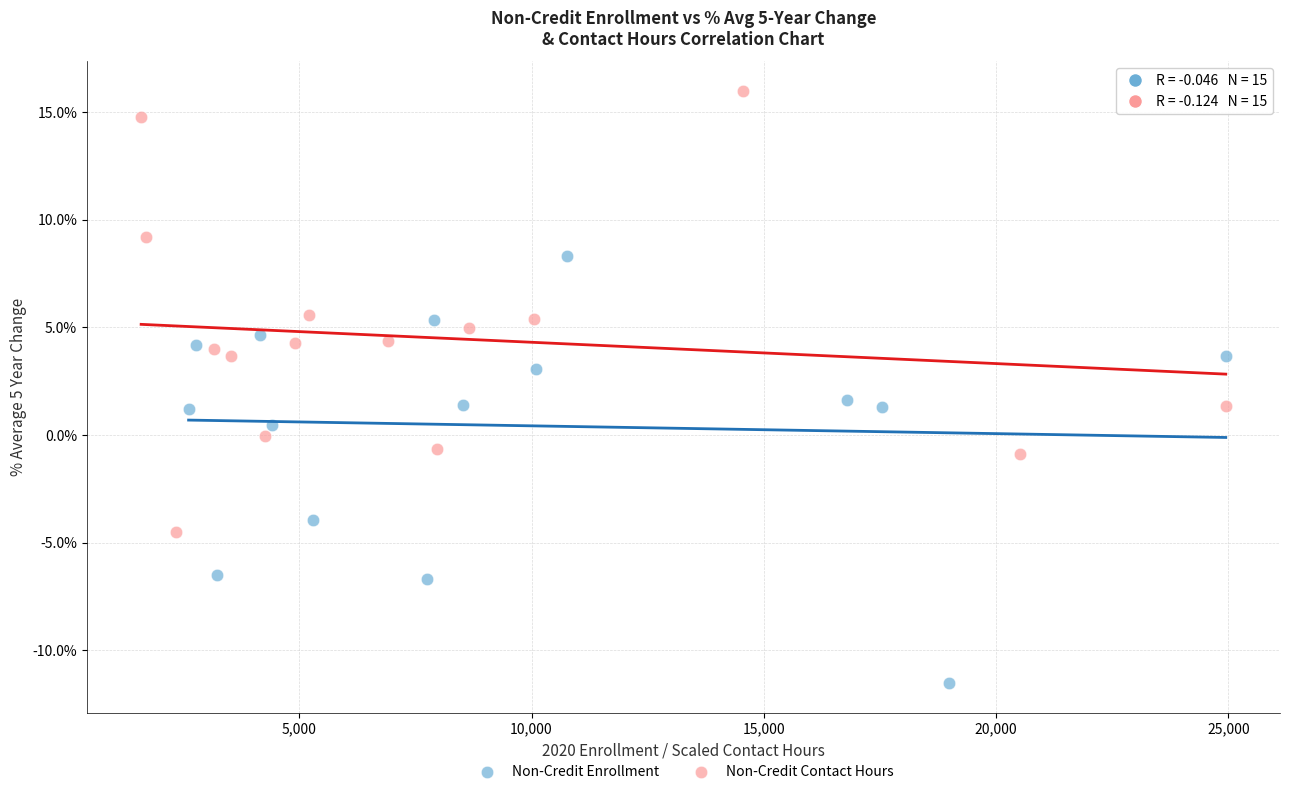

Which series reaches the minimum Y coordinate?

Non-Credit Enrollment